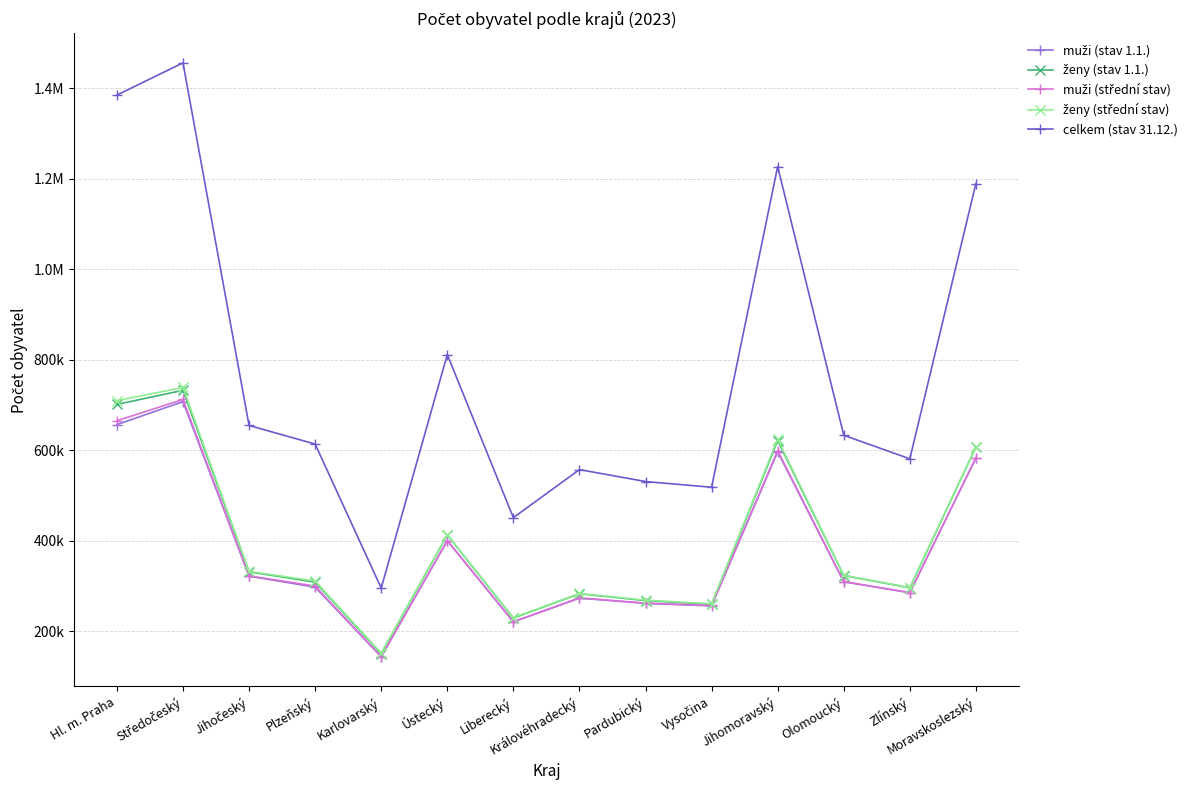

Is this an area chart (filled region under the line)?

No